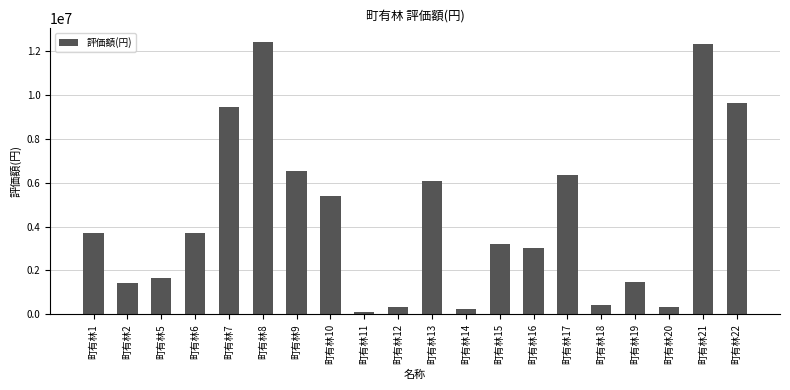

Is it true that the value at 町有林17 is 9683455?

False